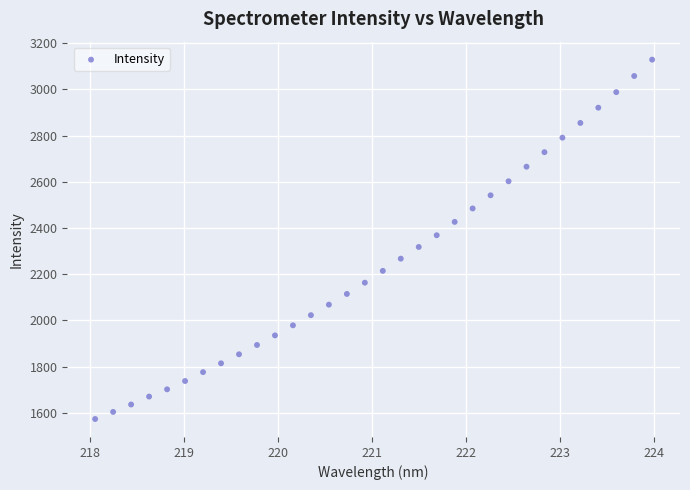

What is the range of Y values (max minus min)?

1554.5